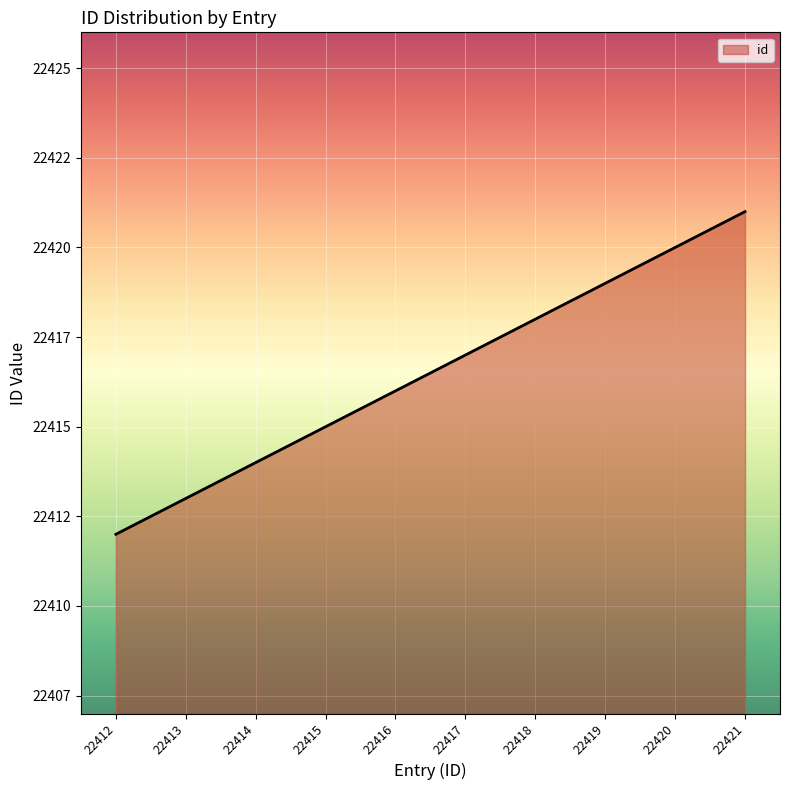

At which label does the data first exceed 22417?

22418